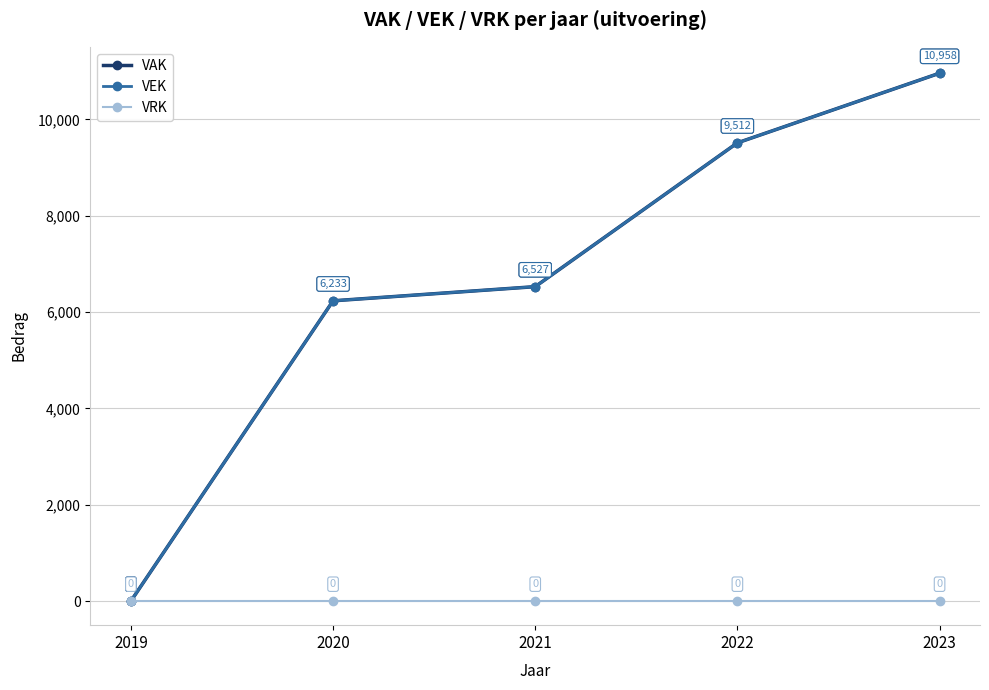

Does the chart have visible grid lines?

Yes